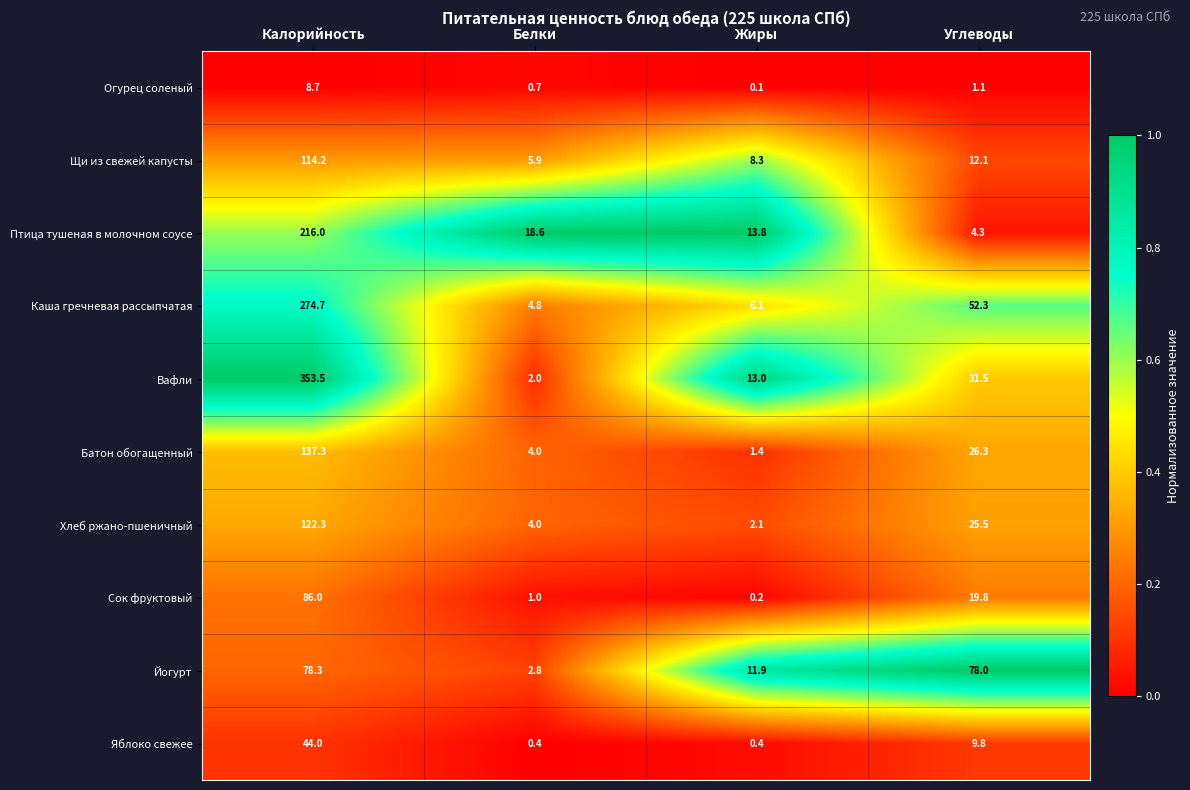

Is the value of Яблоко свежее at Калорийность greater than the value of Огурец соленый at Углеводы?

Yes